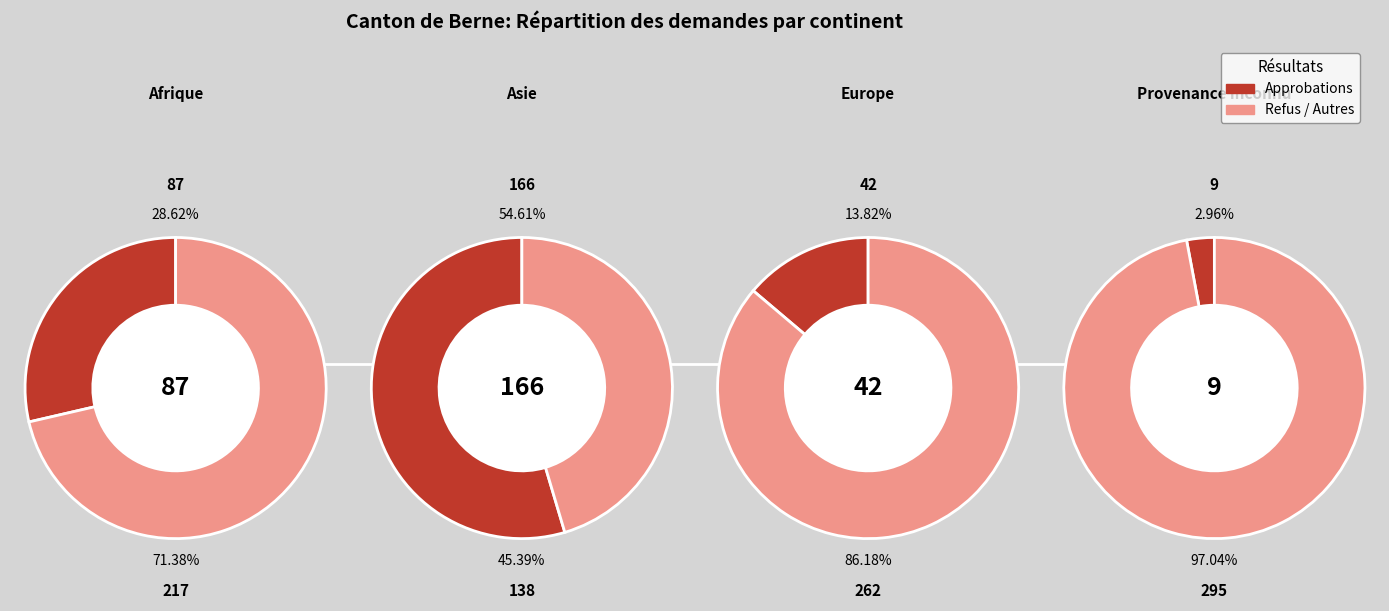

How many segments does this pie chart have?

4